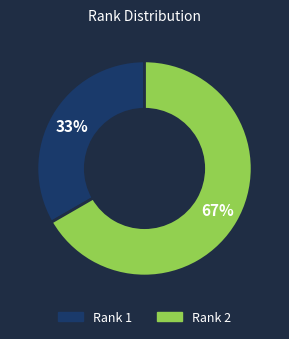

Is it true that Rank 1 is 33% of the pie?

True